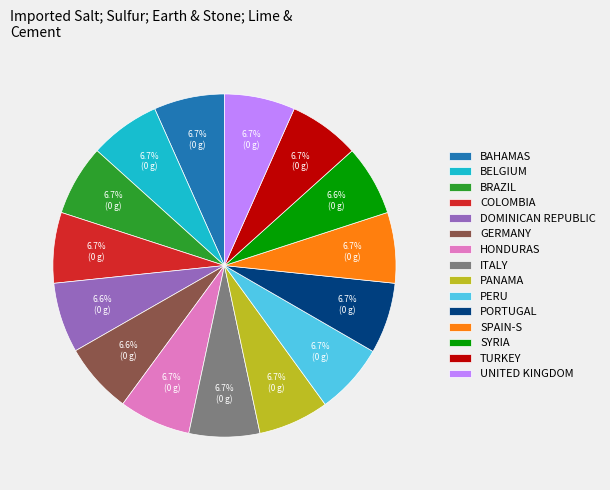

Do PORTUGAL and BAHAMAS together represent more than half of the pie?

No